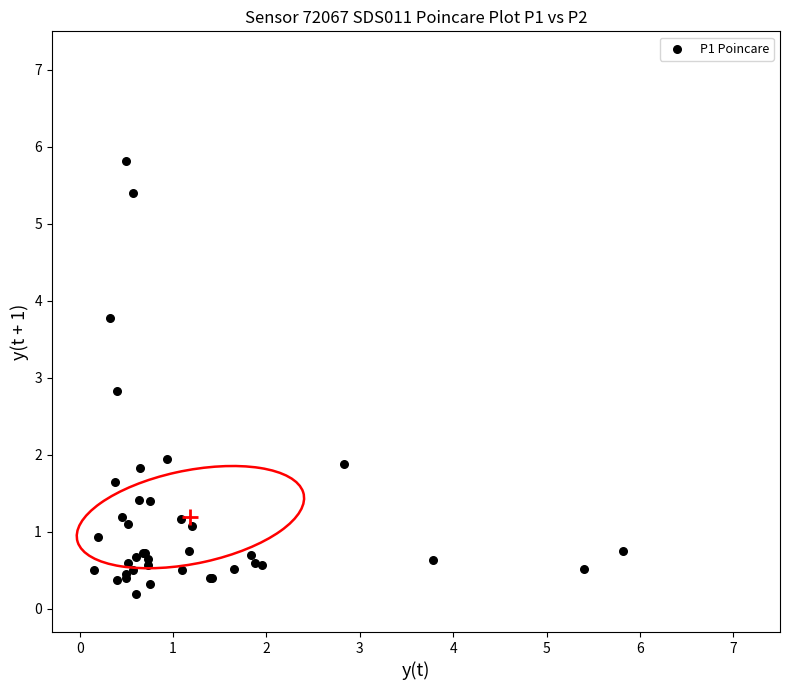

What Y value in the scatter plot is closest to 3?

2.8